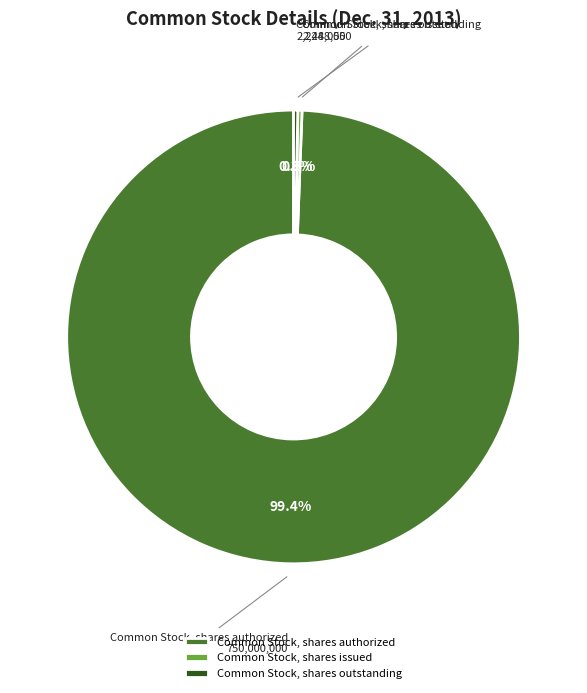

To the nearest percent, what is the average slice percentage?

33%